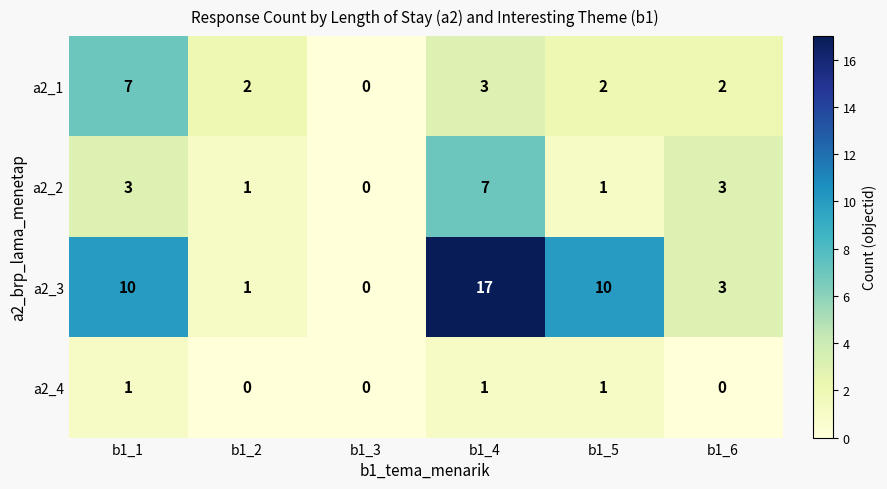

Read the a2_2 value at b1_4.

7